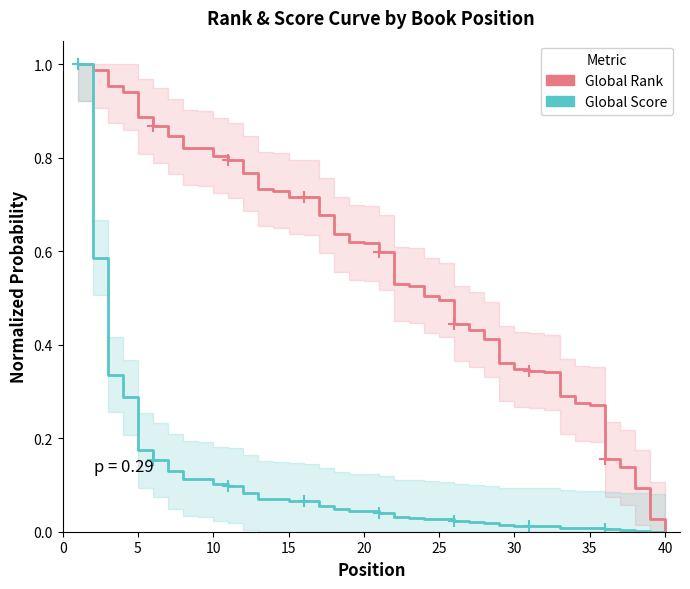

At 10, list the series in order from largest to smallest.

Global Rank, Global Score